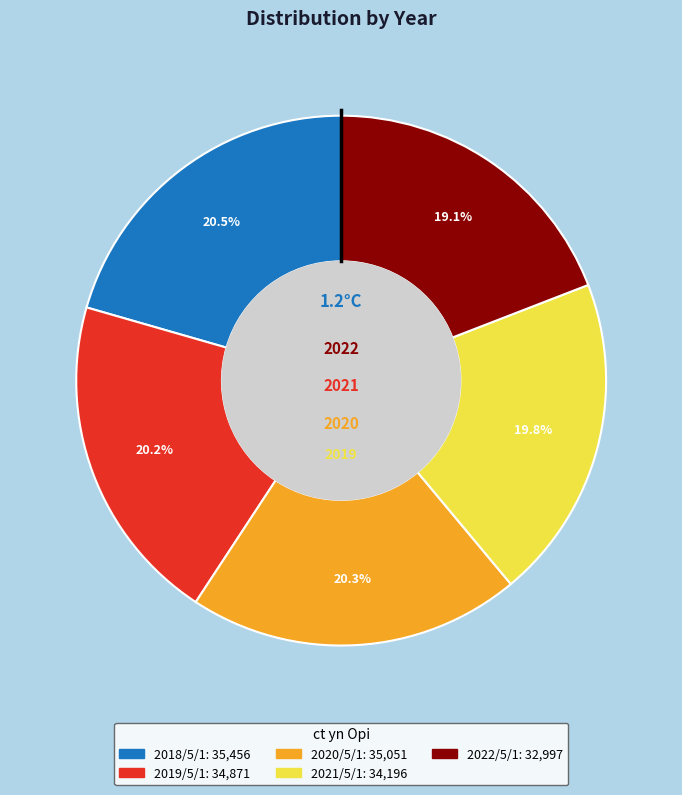

How much of the chart is everything except 2021/5/1?

80.2%